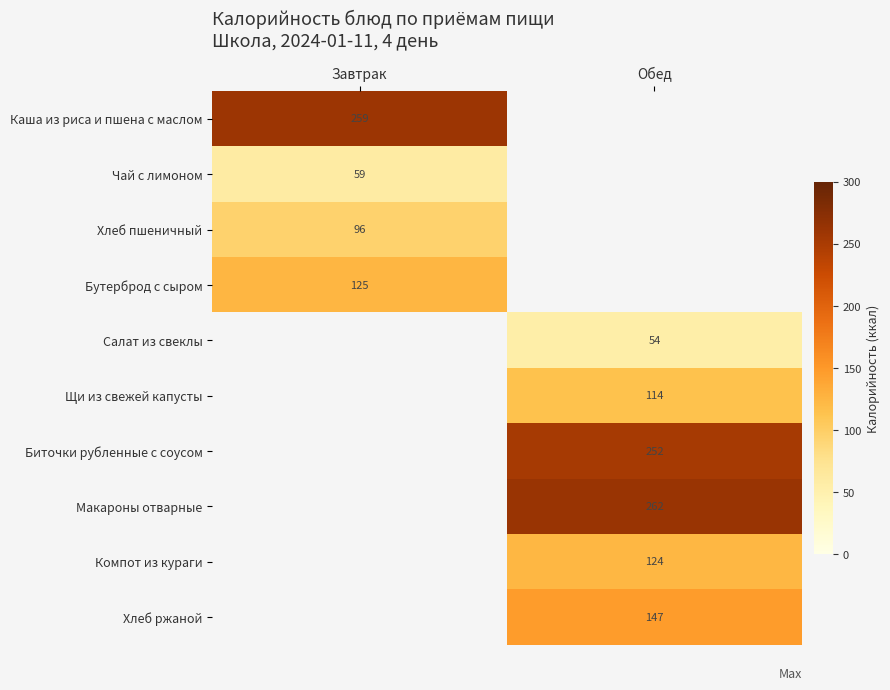

Between Завтрак and Обед, which is larger?

Обед